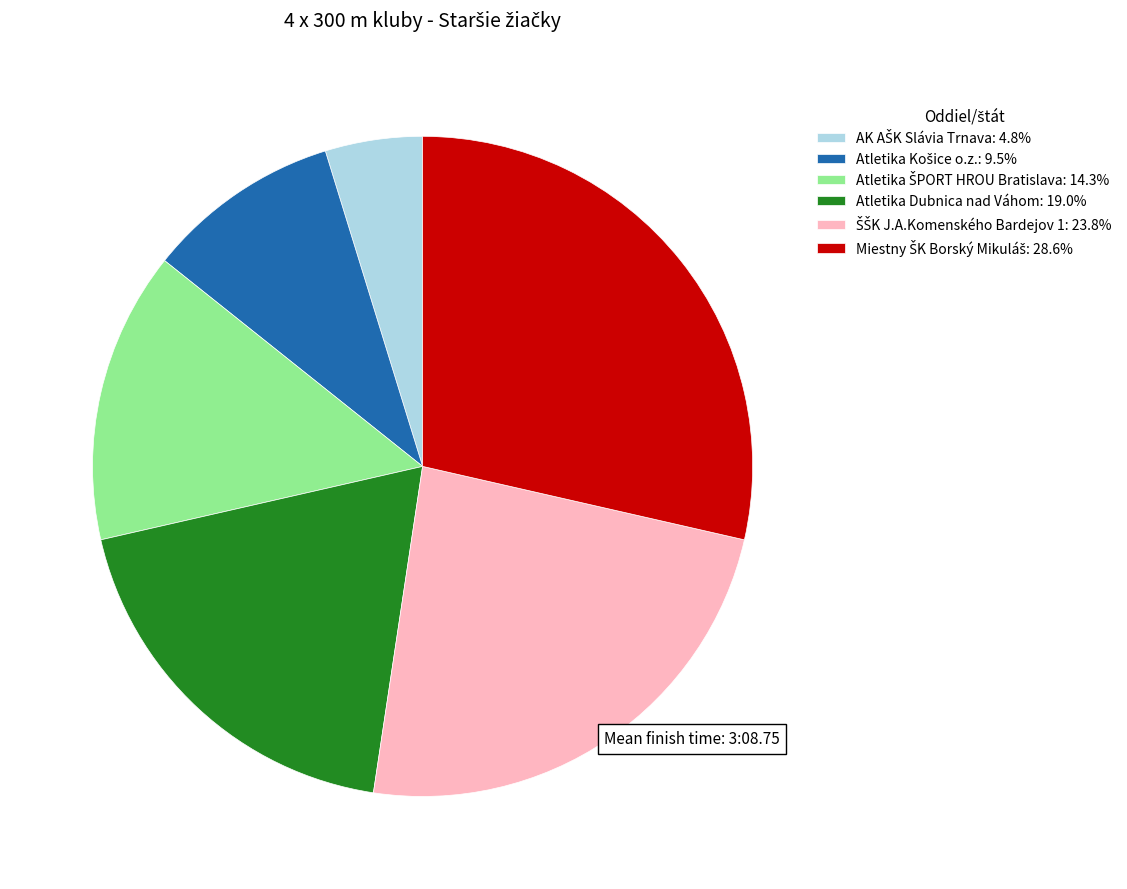

Does any single category account for the majority?

No